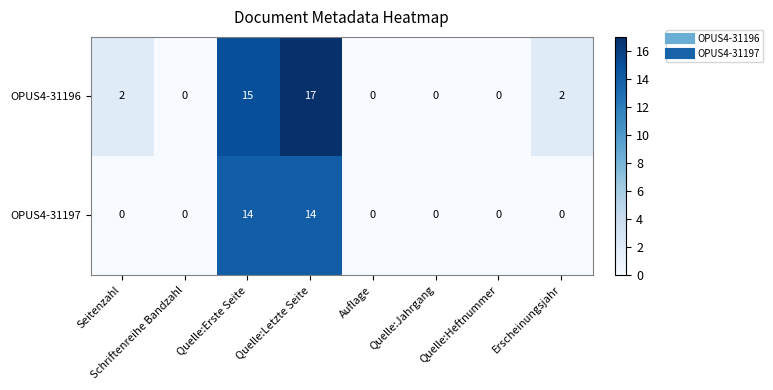

Rank the series at Quelle:Erste Seite from lowest to highest value.

OPUS4-31197, OPUS4-31196